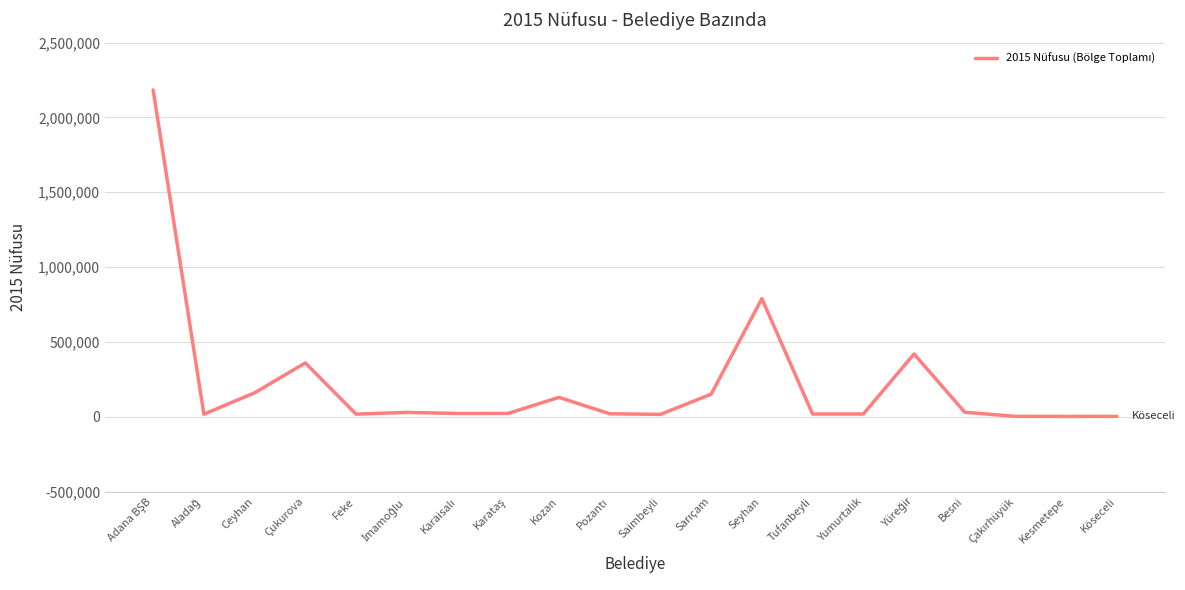

At which label is the value closest to 1092456?

Seyhan